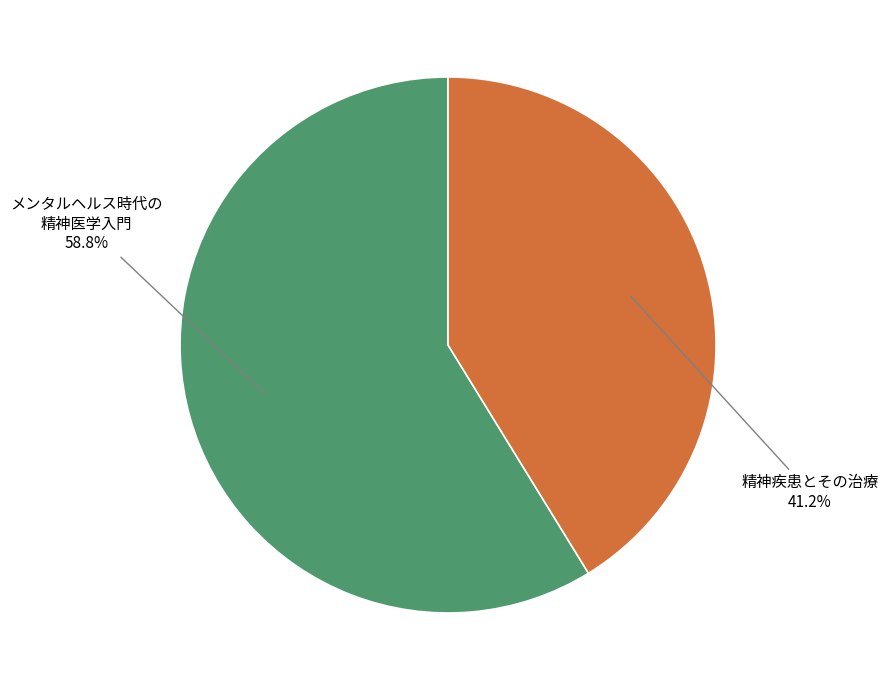

Count the number of slices in the pie.

2